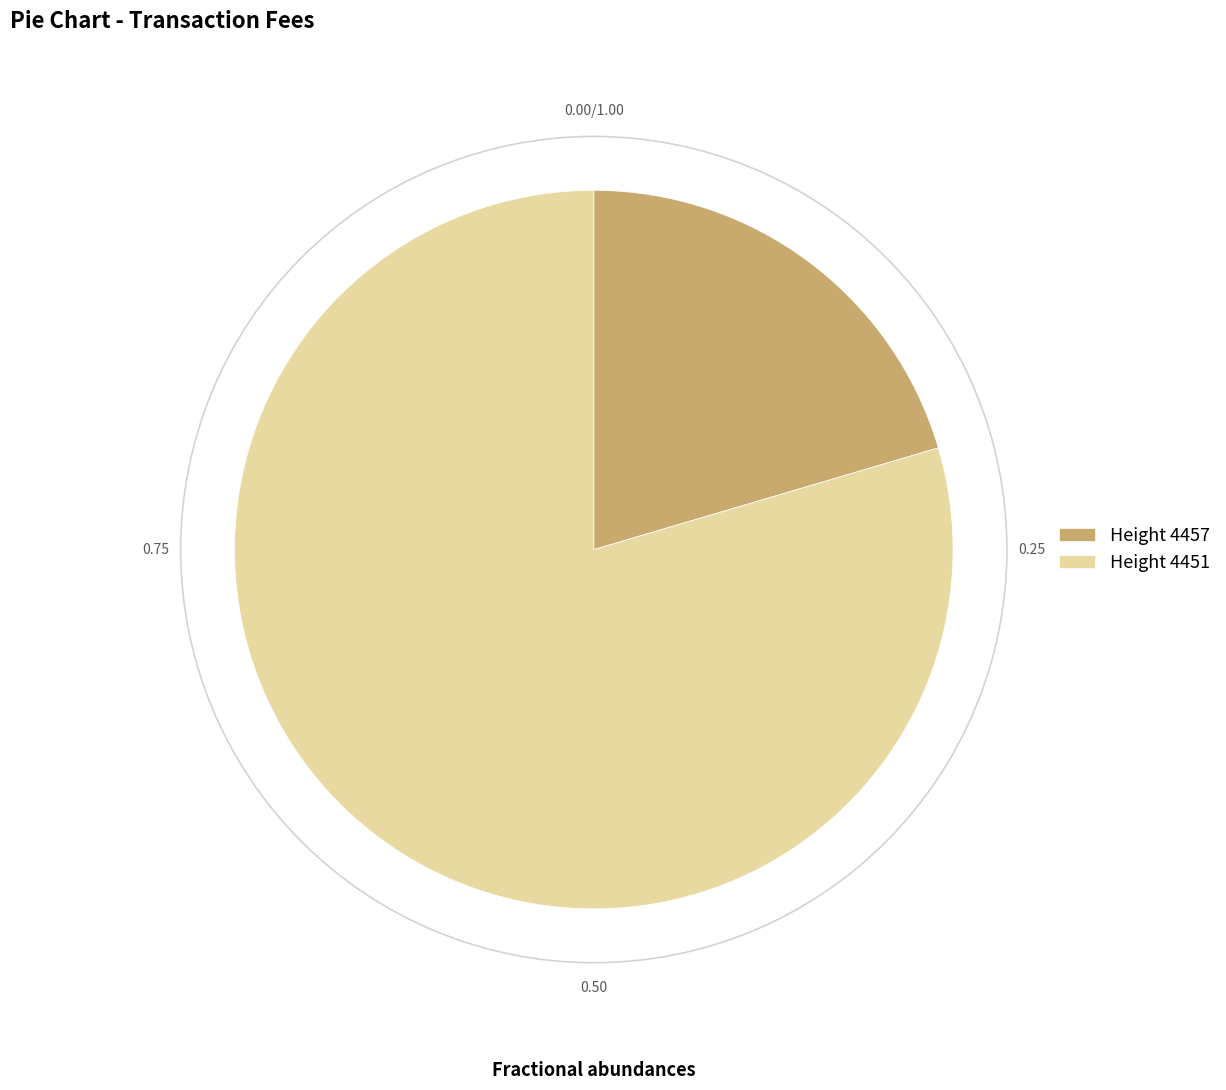

Is the sum of Height 4457 and Height 4451 greater than half?

Yes